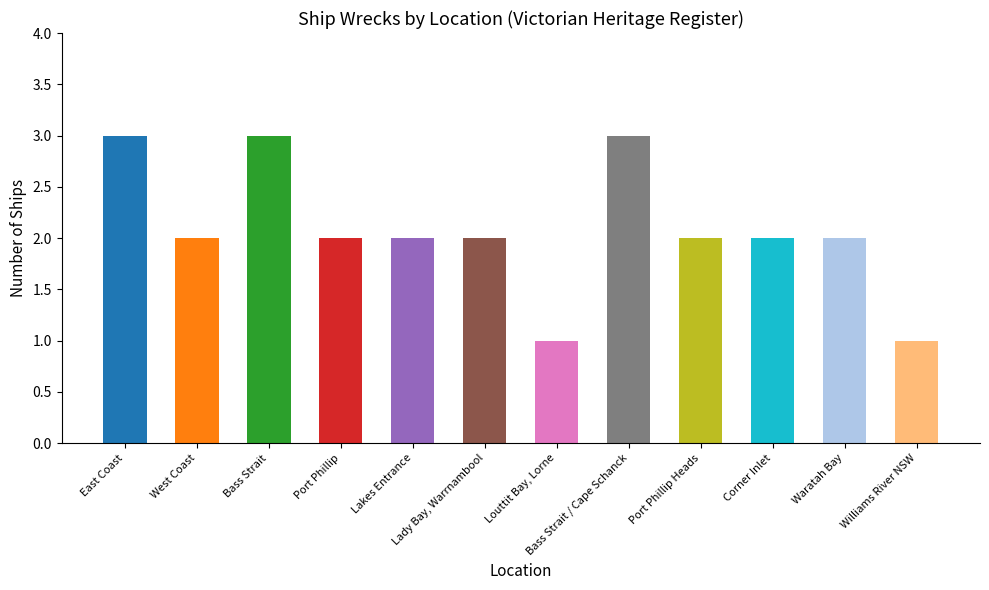

At which label does the data first exceed 2?

East Coast